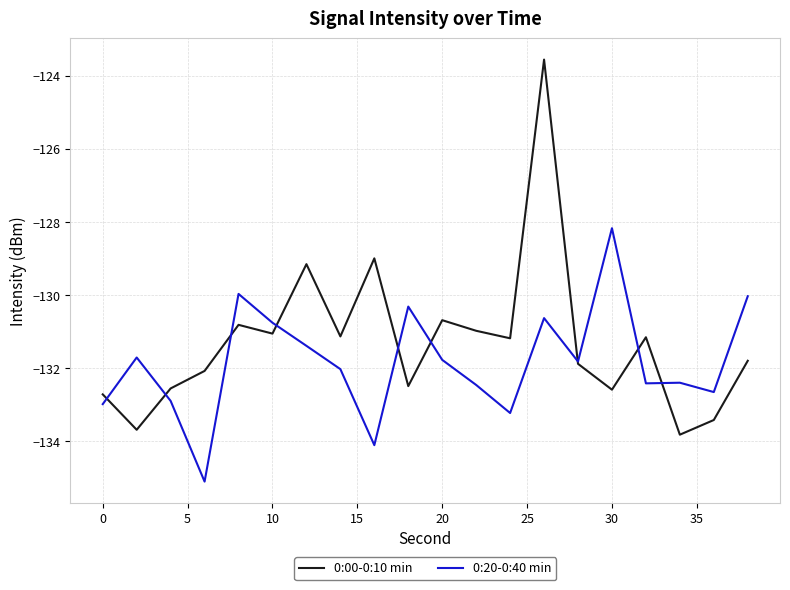

What is the maximum value for 0:20-0:40 min?

-128.2